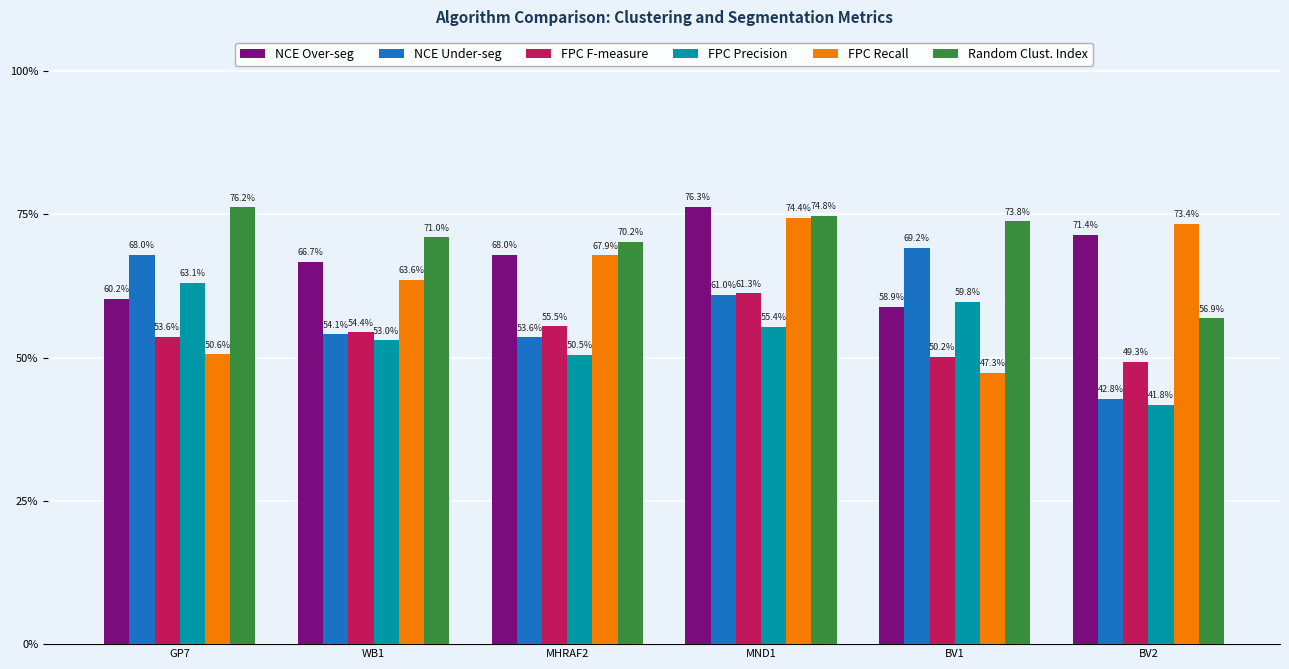

At which category does the chart reach its peak across all series?

MND1